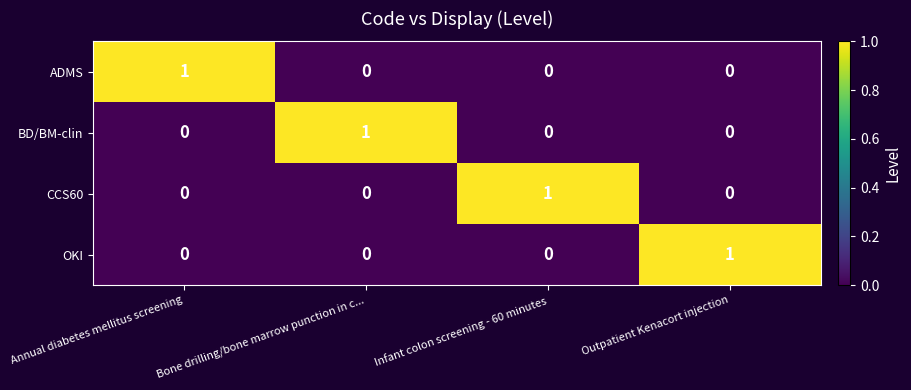

Is it true that CCS60 equals 0 at Bone drilling/bone marrow punction in c...?

True